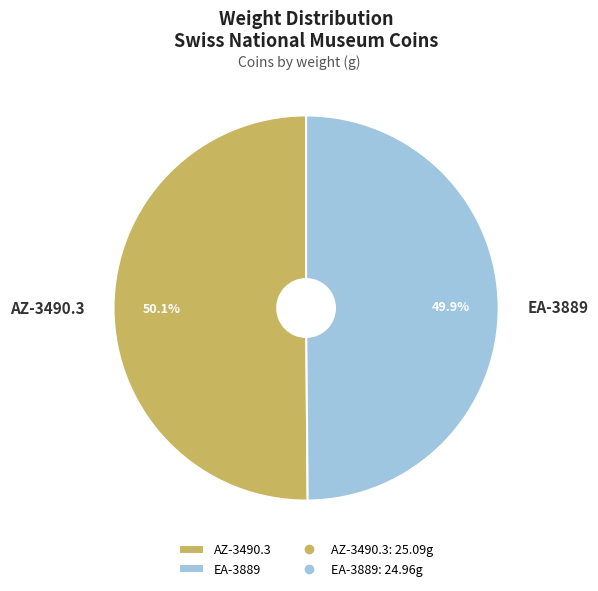

Is the sum of EA-3889 and AZ-3490.3 greater than half?

Yes